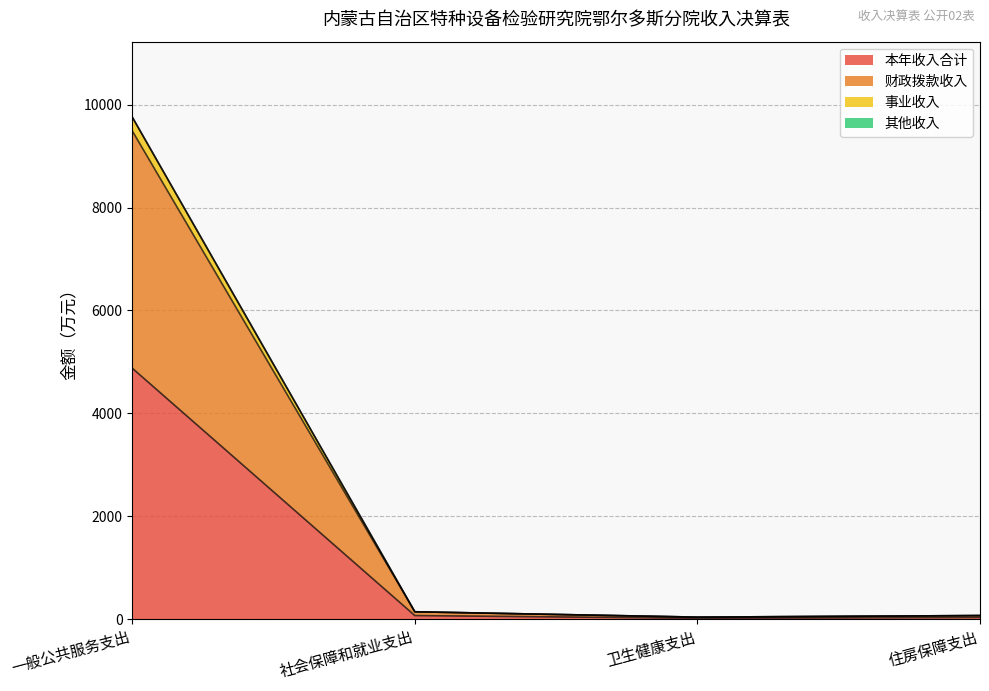

What is the difference between the highest and lowest values at 住房保障支出?

36.7